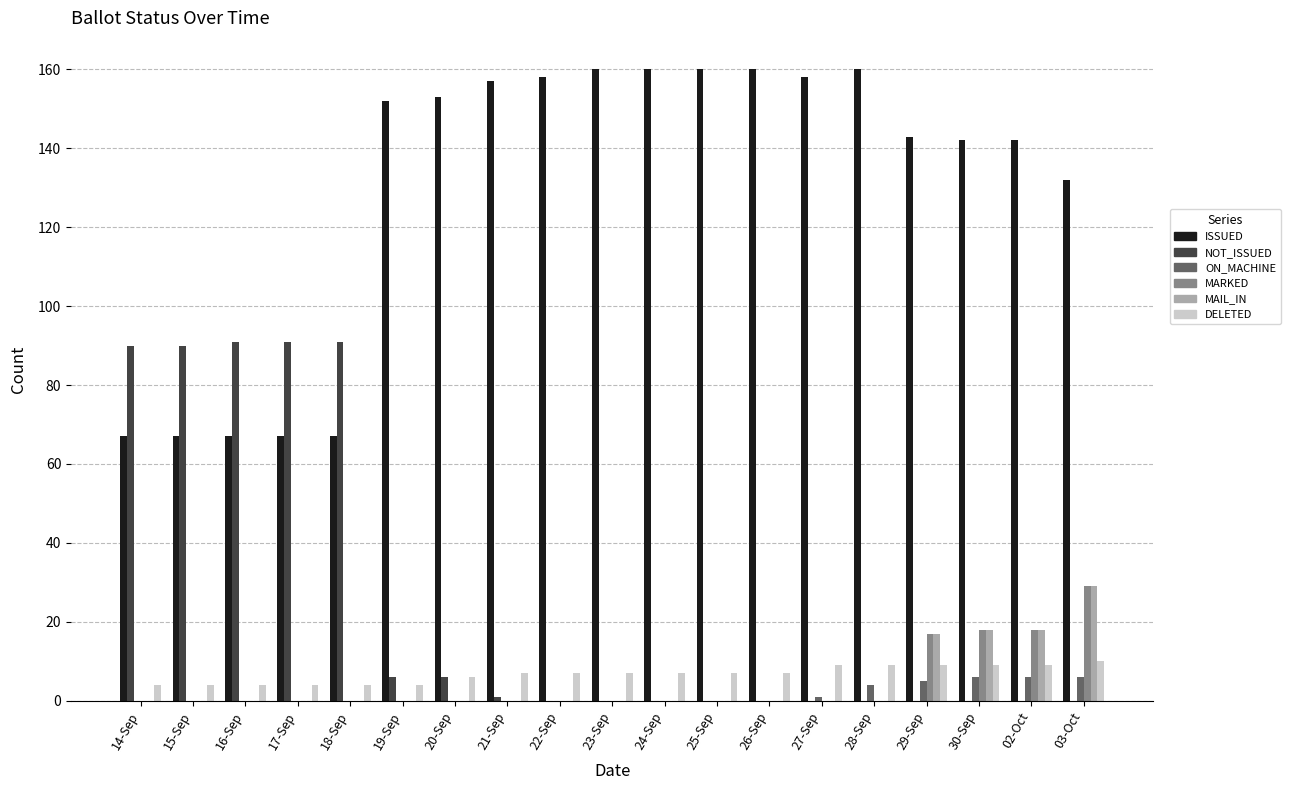

Are the bars horizontal?

No